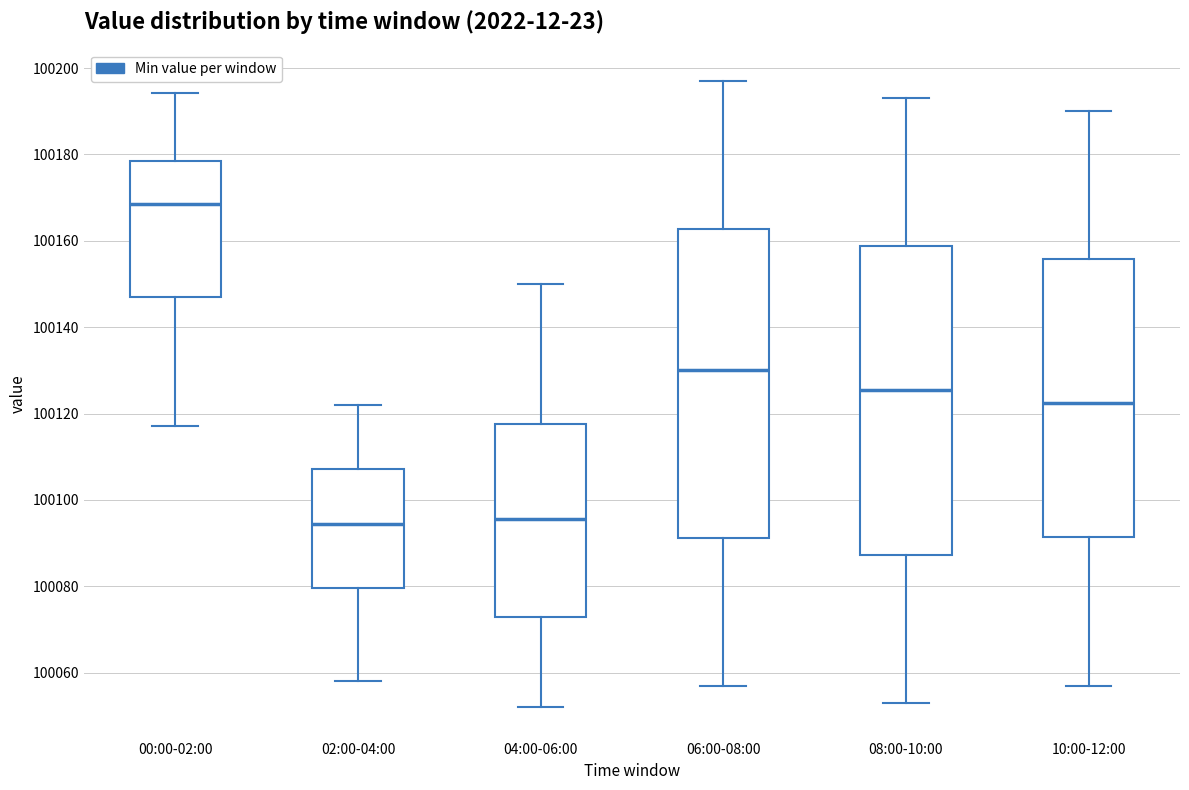

Where does the upper whisker of the box for 10:00-12:00 end on the y-axis? The values are not printed on the chart, so give them approximately, as read against the axis.

100190